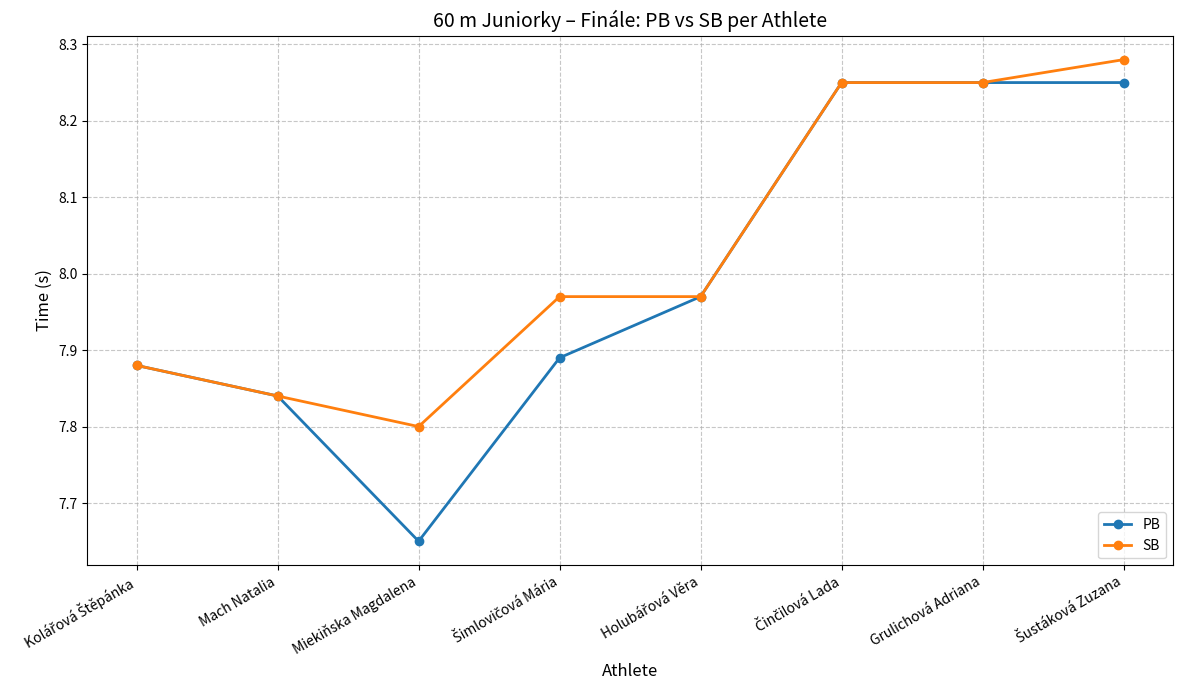

Does the chart have visible grid lines?

Yes